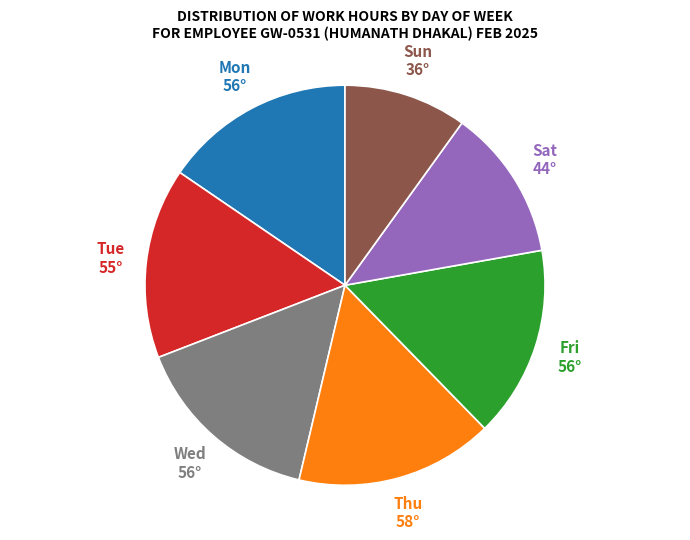

Is there any slice that represents more than half of the pie?

No